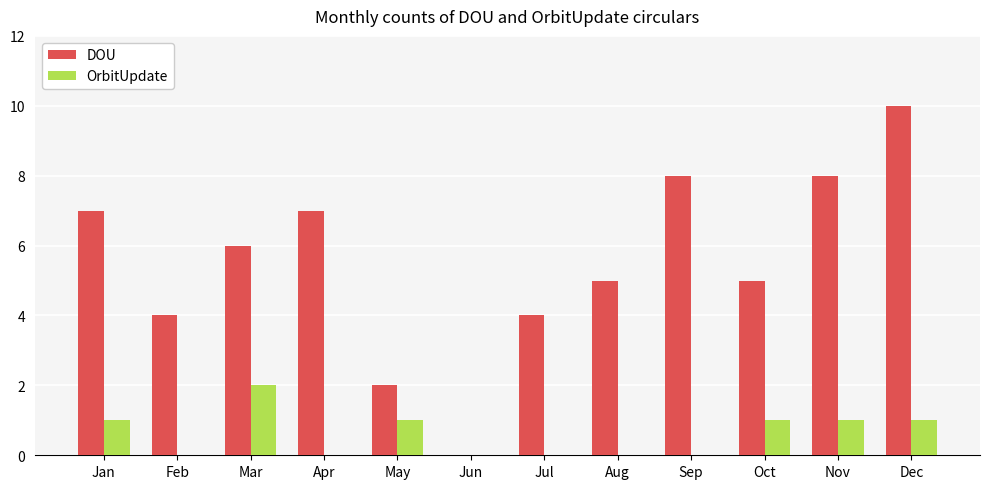

Which series changed the most between May and Sep?

DOU